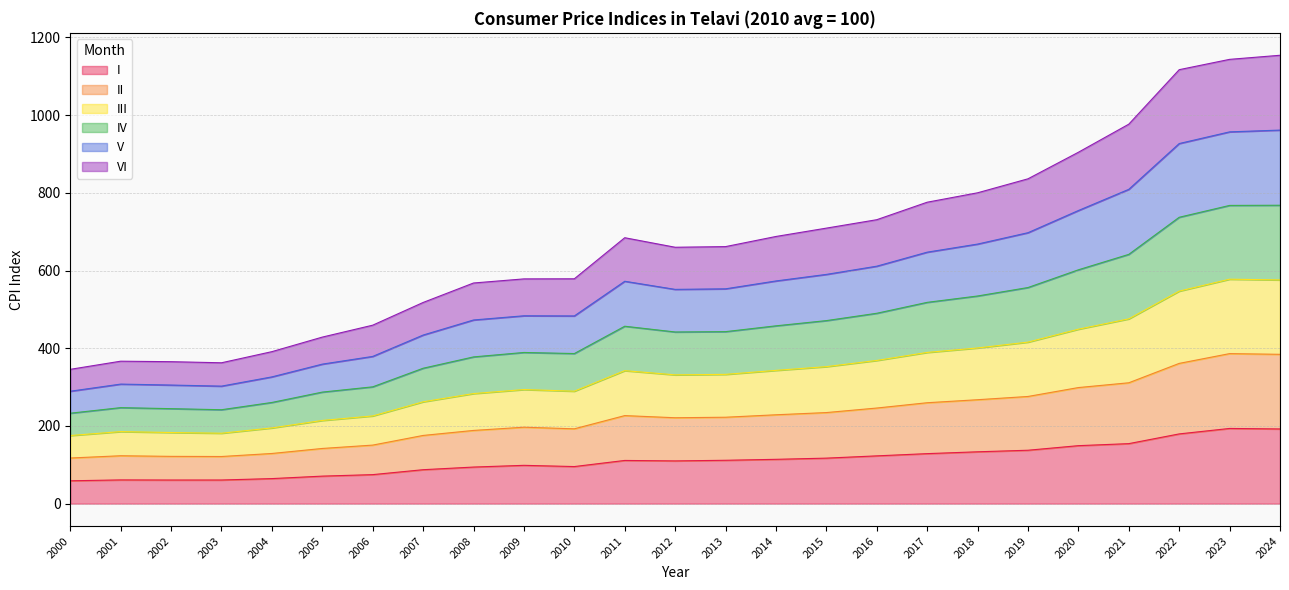

Rank the series by their average value, from lowest to highest.

I, II, VI, V, III, IV